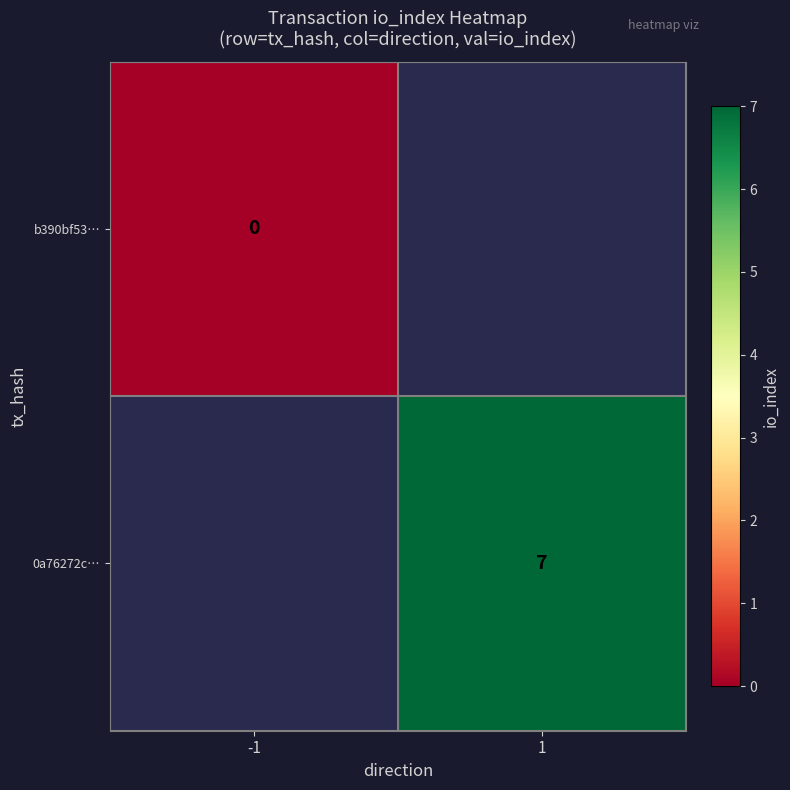

Is it true that 0a76272c… equals 12 at 1?

False